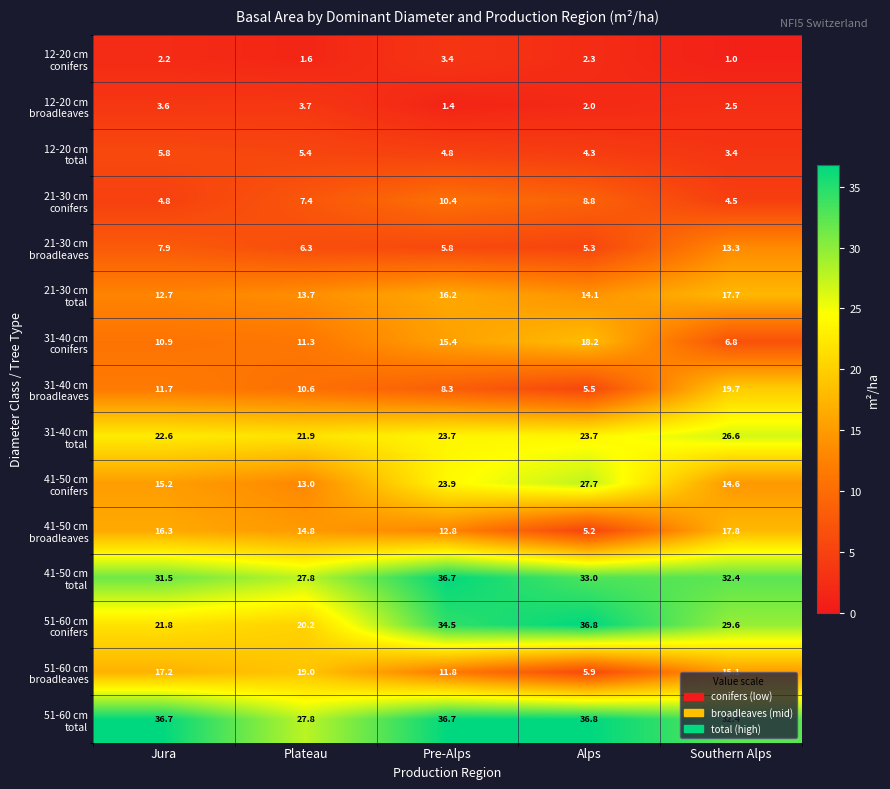

What is the total value across all series at Jura?

220.9